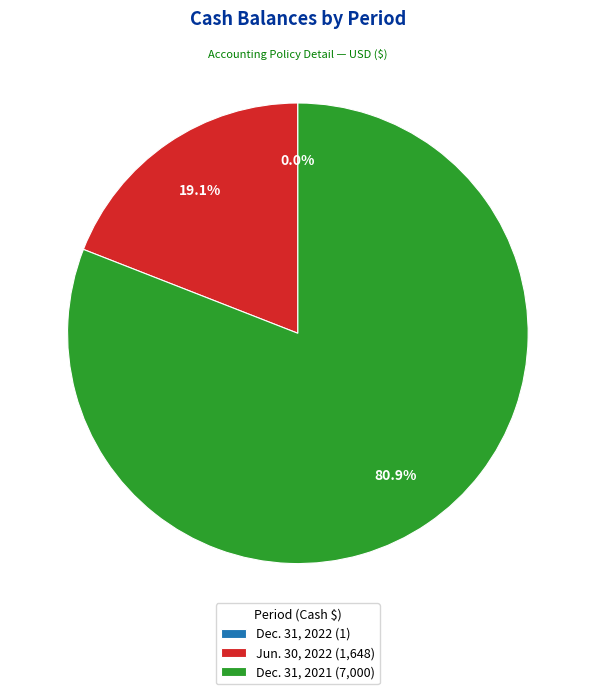

True or false: Jun. 30, 2022 accounts for 19% of the total.

True